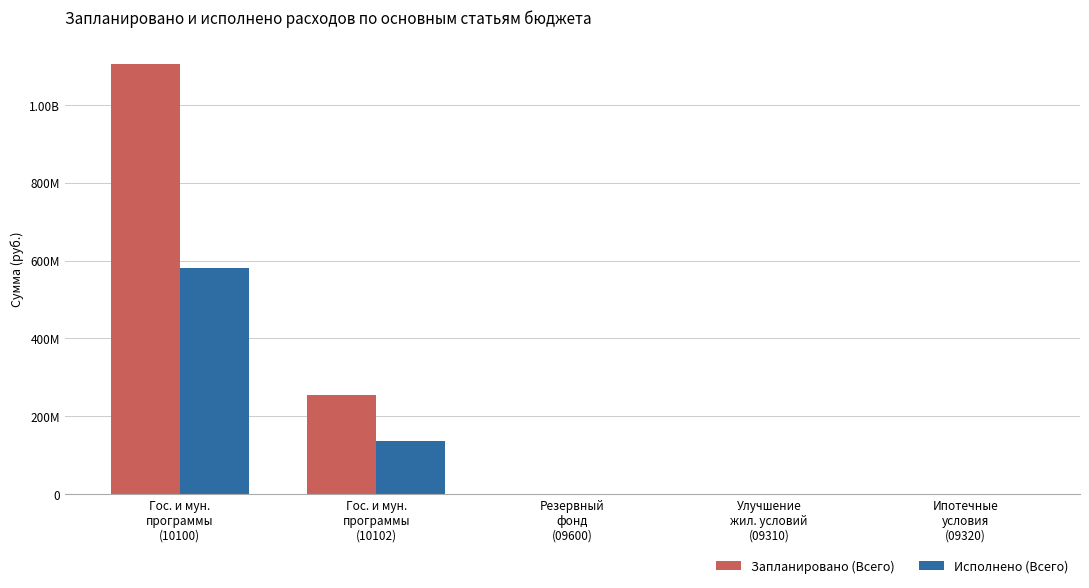

Reading left to right, transcribe all the data shown in this chart.

Запланировано (Всего): 1105069111.7	253648601.5	128000.0	0.0	0.0
Исполнено (Всего): 579916442.8	136878959.7	0.0	0.0	0.0